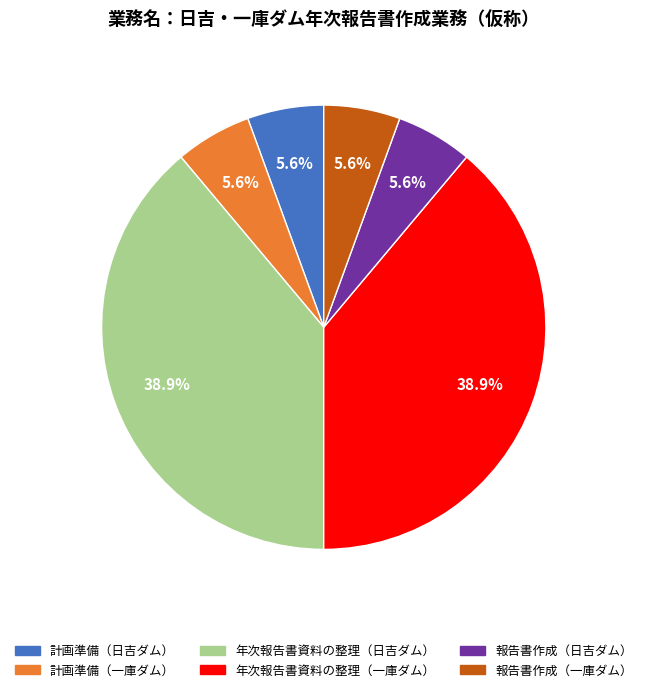

To the nearest percent, what portion does 年次報告書資料の整理（一庫ダム） represent?

39%